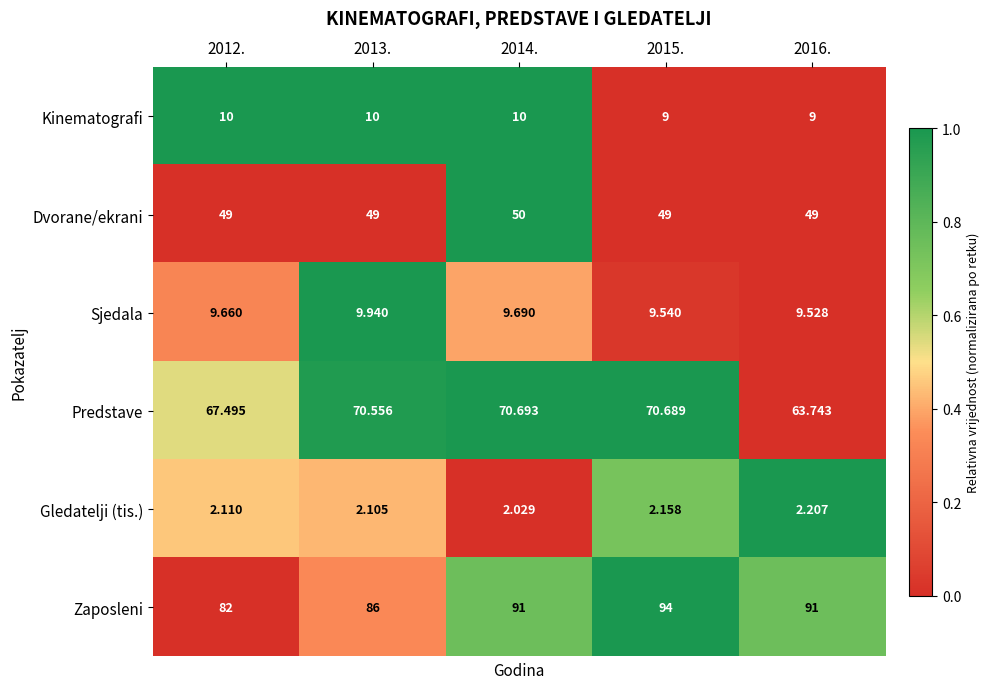

What is the total value across all series at 2015.?

234.4